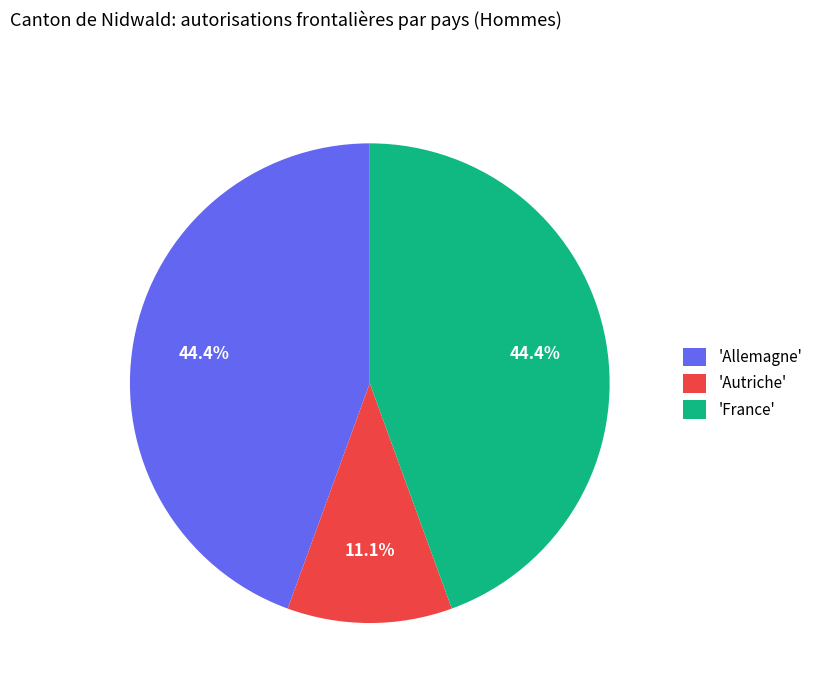

Which has a higher value, 'Autriche' or 'Allemagne'?

'Allemagne'